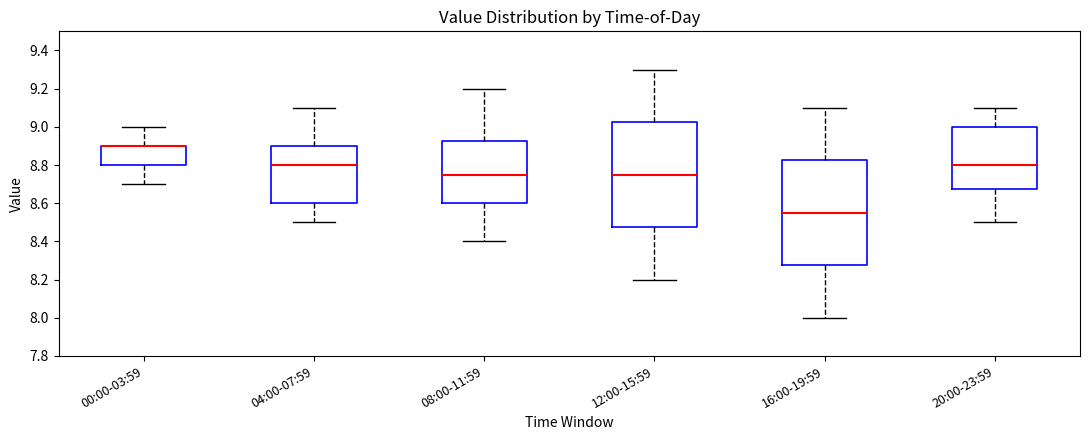

Reading left to right, read every box against the y-axis: the position of its median line, the range the box covers, and the ends of its whiskers. The values are not printed on the chart, so give them approximately, as read against the axis.

00:00-03:59: median 8.90 (drawn on the box's upper edge), box 8.80 to 8.90, whiskers 8.70 to 9.00
04:00-07:59: median 8.80, box 8.60 to 8.90, whiskers 8.50 to 9.10
08:00-11:59: median 8.76, box 8.60 to 8.92, whiskers 8.40 to 9.20
12:00-15:59: median 8.76, box 8.48 to 9.02, whiskers 8.20 to 9.30
16:00-19:59: median 8.56, box 8.28 to 8.82, whiskers 8.00 to 9.10
20:00-23:59: median 8.80, box 8.68 to 9.00, whiskers 8.50 to 9.10